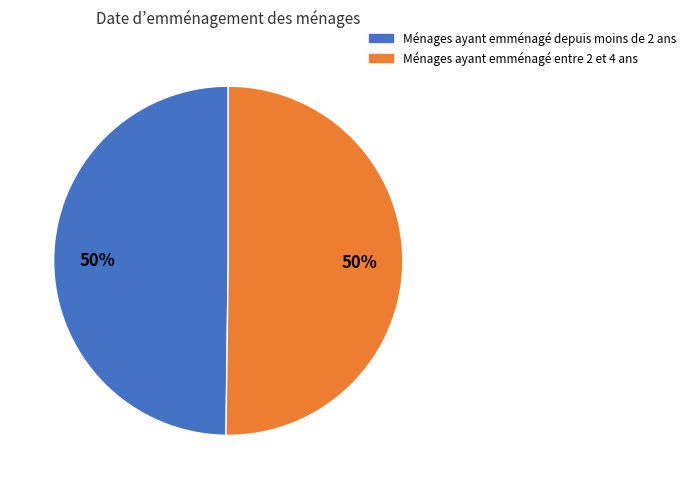

To the nearest percent, what is the average slice percentage?

50%